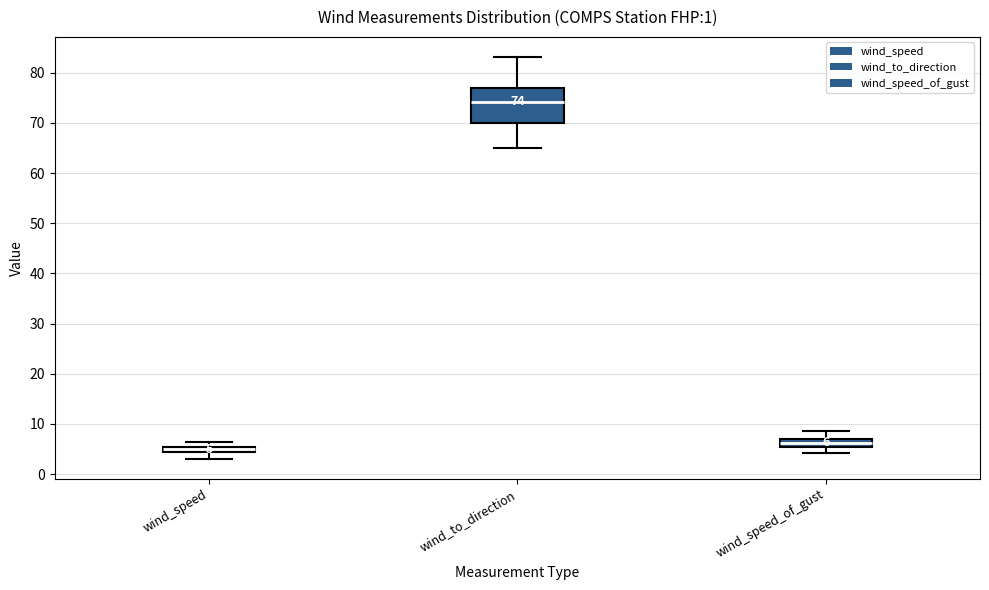

Which box's median line is the lowest?

wind_speed